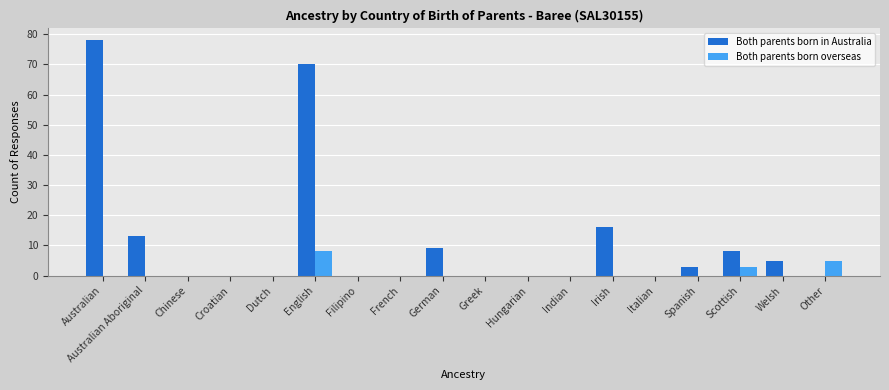

What is the sum of all Both parents born overseas values?

16